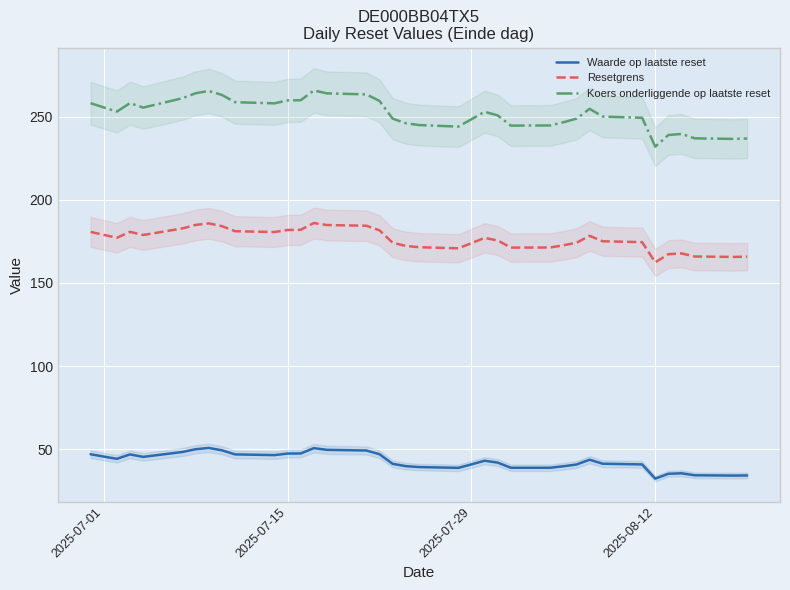

True or false: Koers onderliggende op laatste reset and Resetgrens intersect in this chart.

False